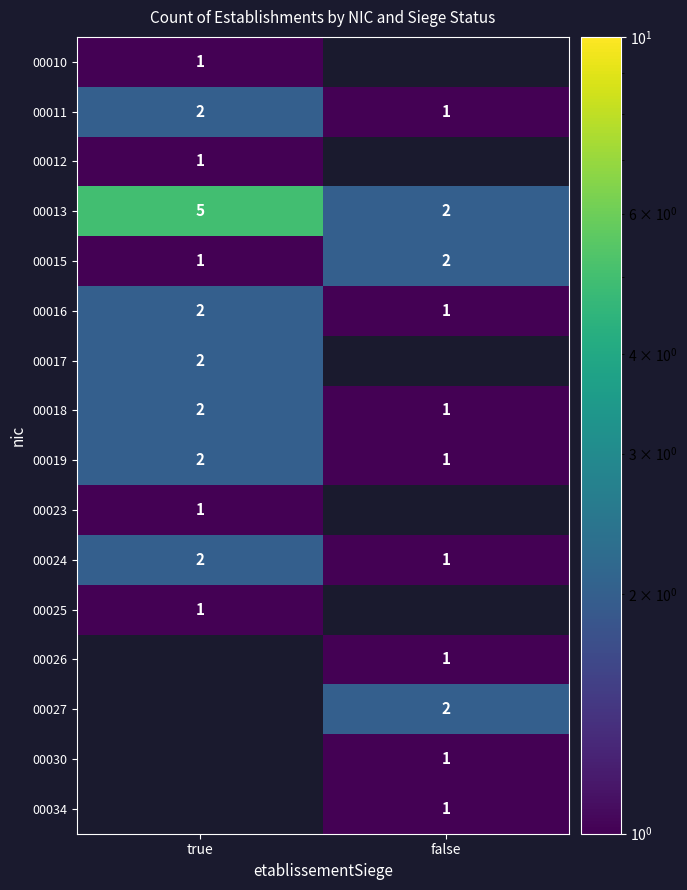

What is the sum of the 00024 values at false and true?

3